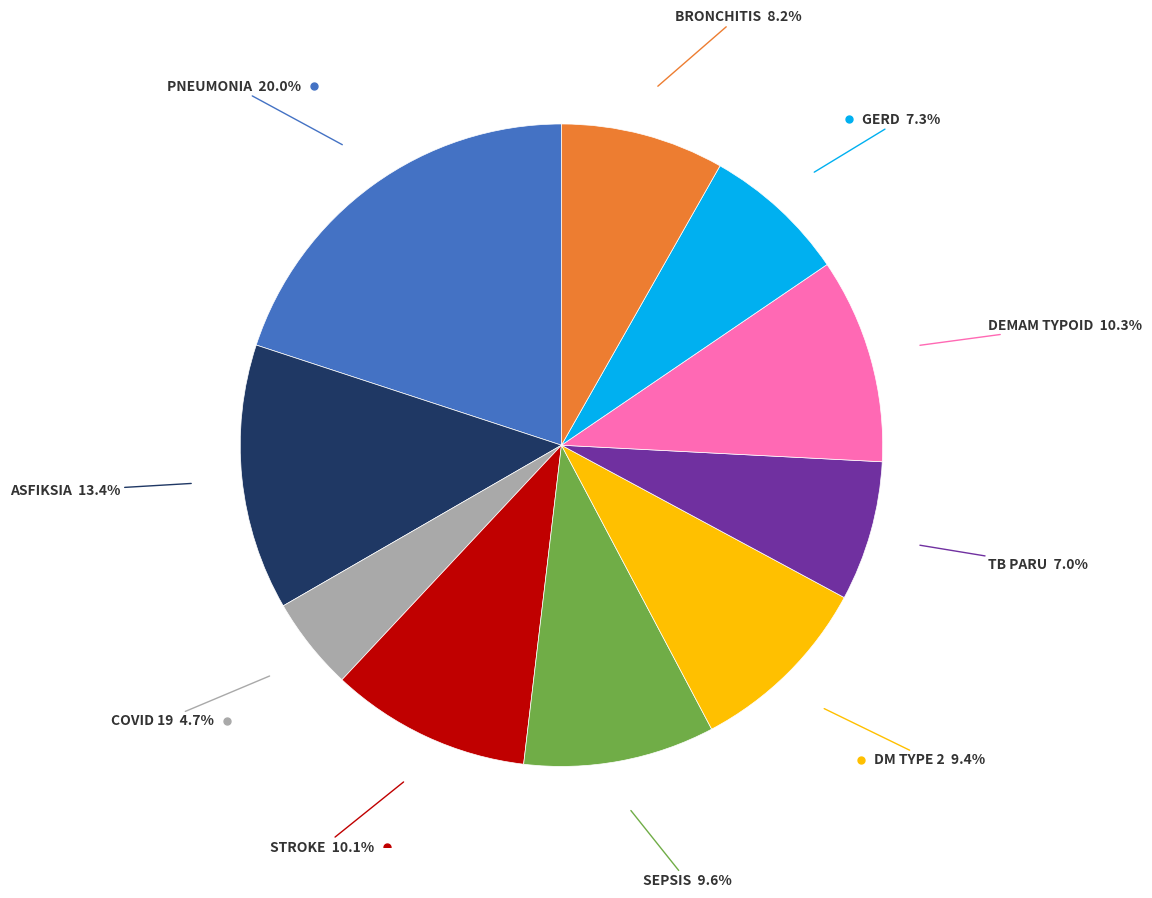

Is there a majority slice in this chart?

No